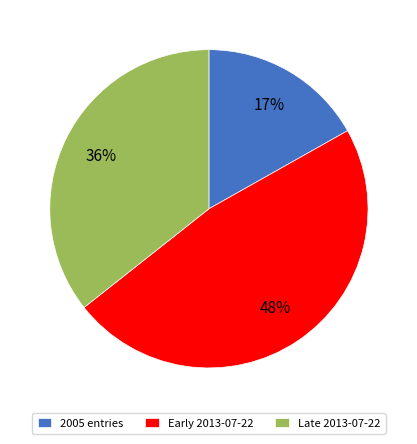

Combined, do 2005 entries and Early 2013-07-22 account for over 50%?

Yes